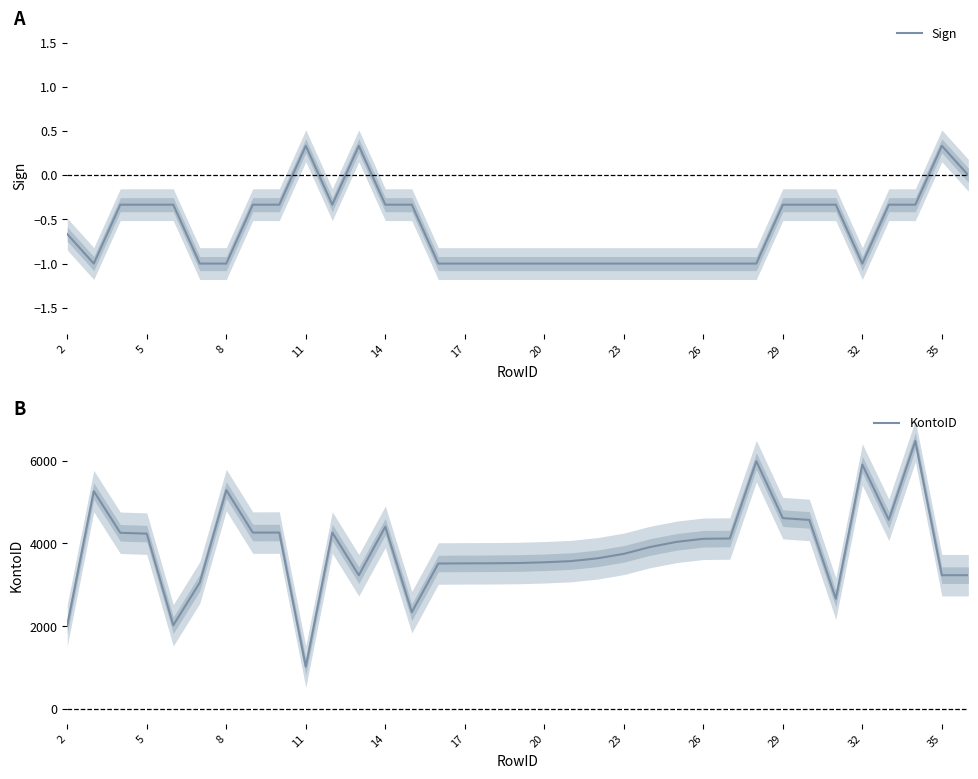

Count the number of categories in the chart.

35